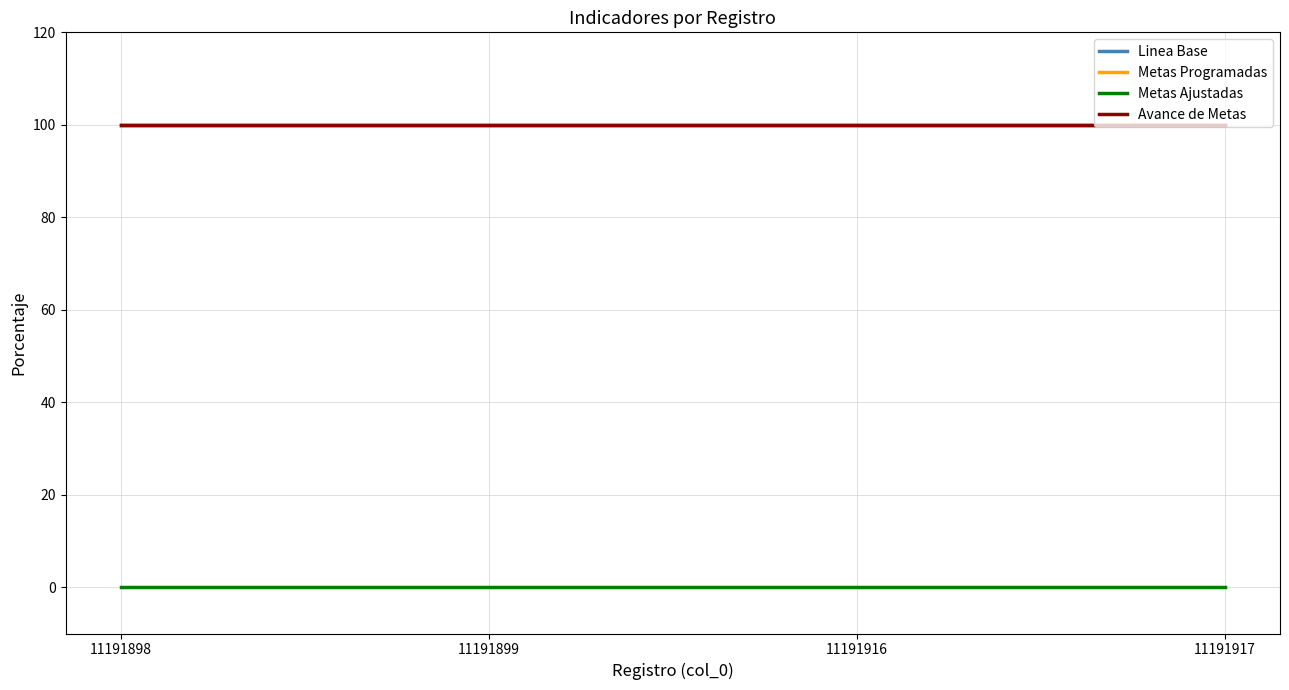

Does the chart display data point markers on the line(s)?

No